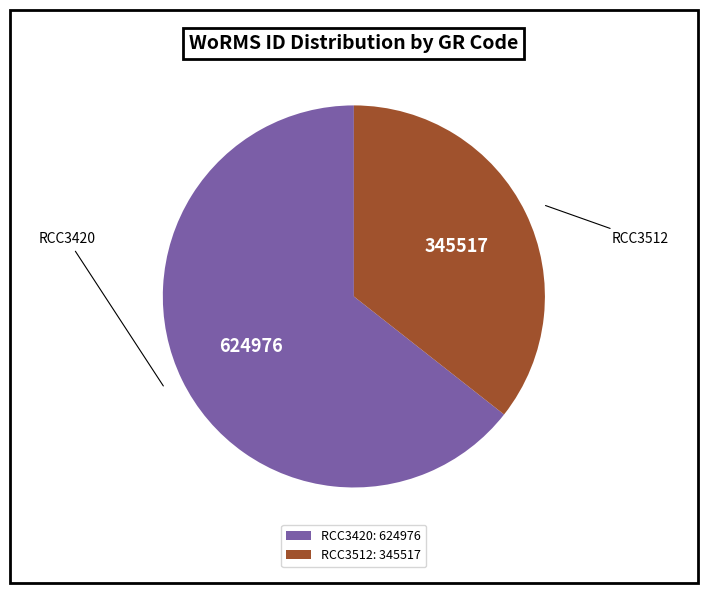

True or false: RCC3512 accounts for 36% of the total.

True